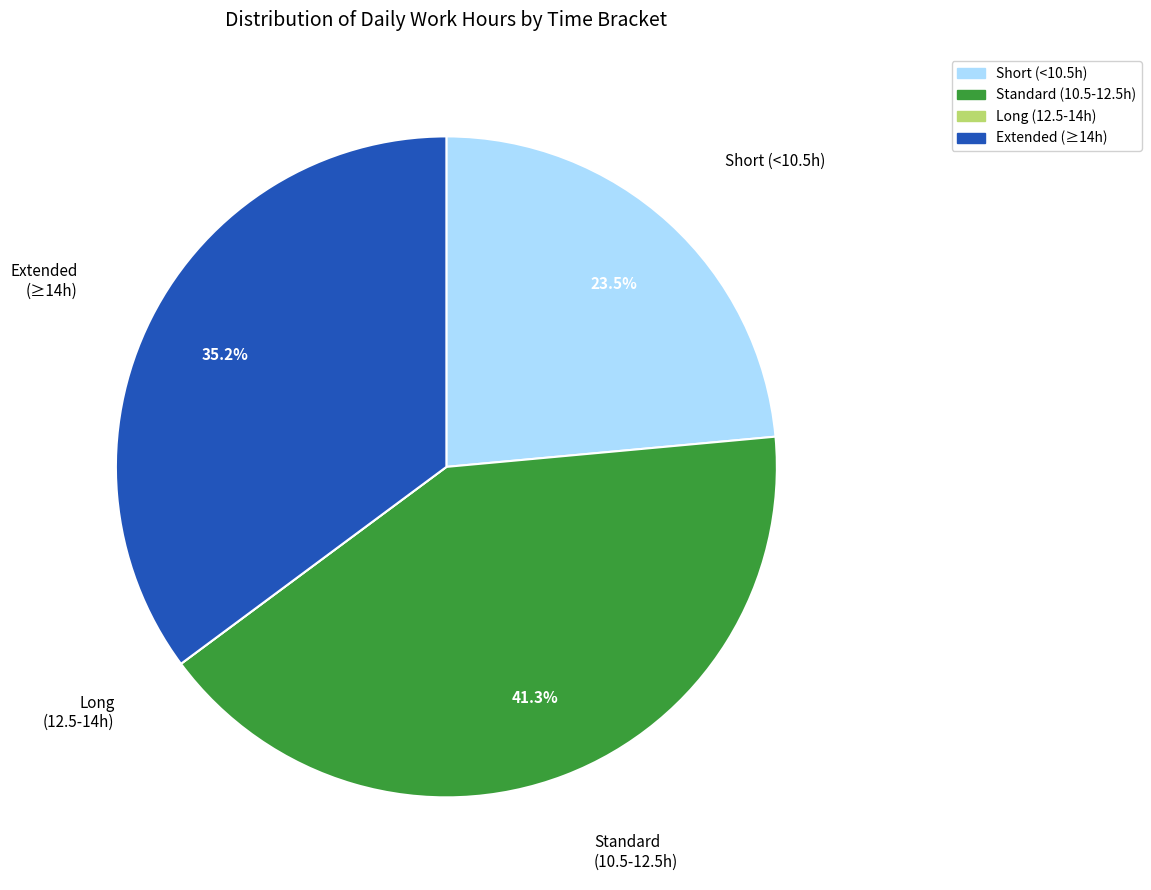

Does any single category account for the majority?

No